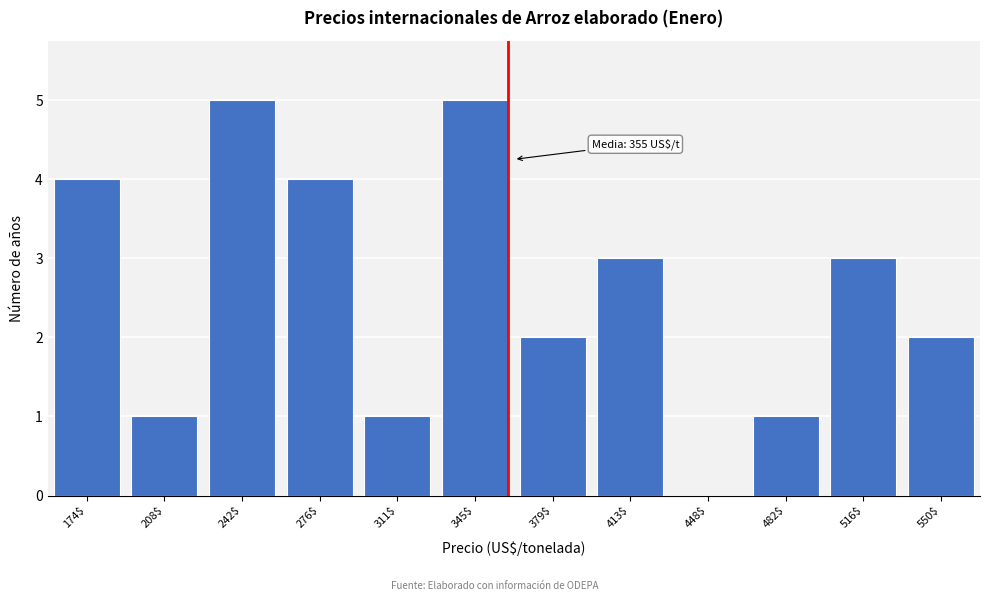

The value at 276$ is 4. True or false?

True